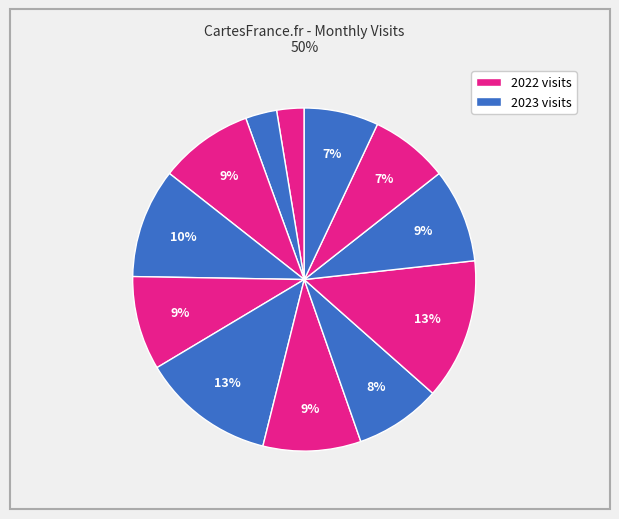

Is there any slice that represents more than half of the pie?

No